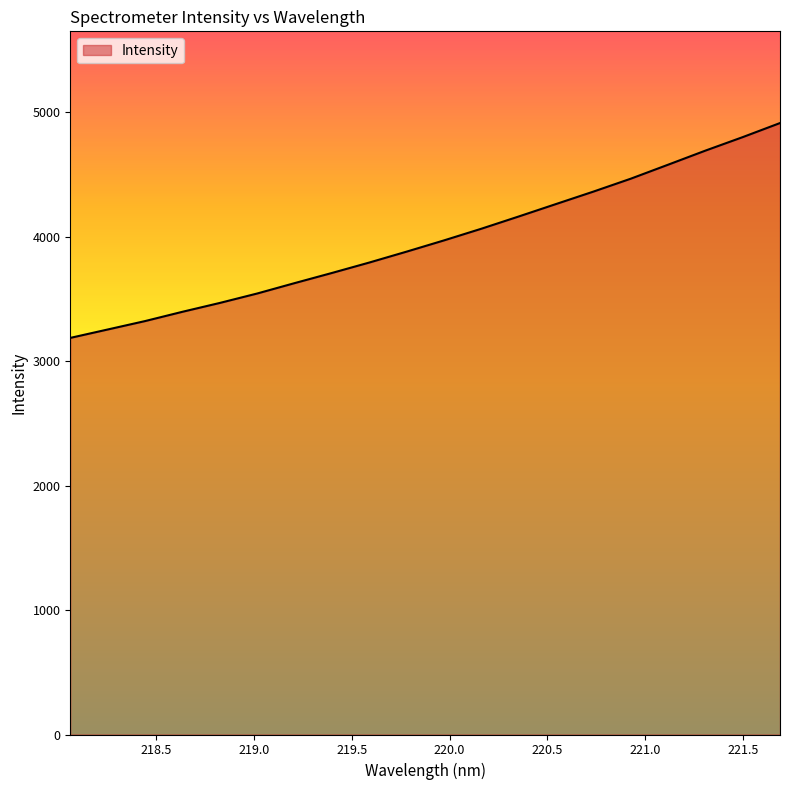

Does the chart display data point markers on the line(s)?

No